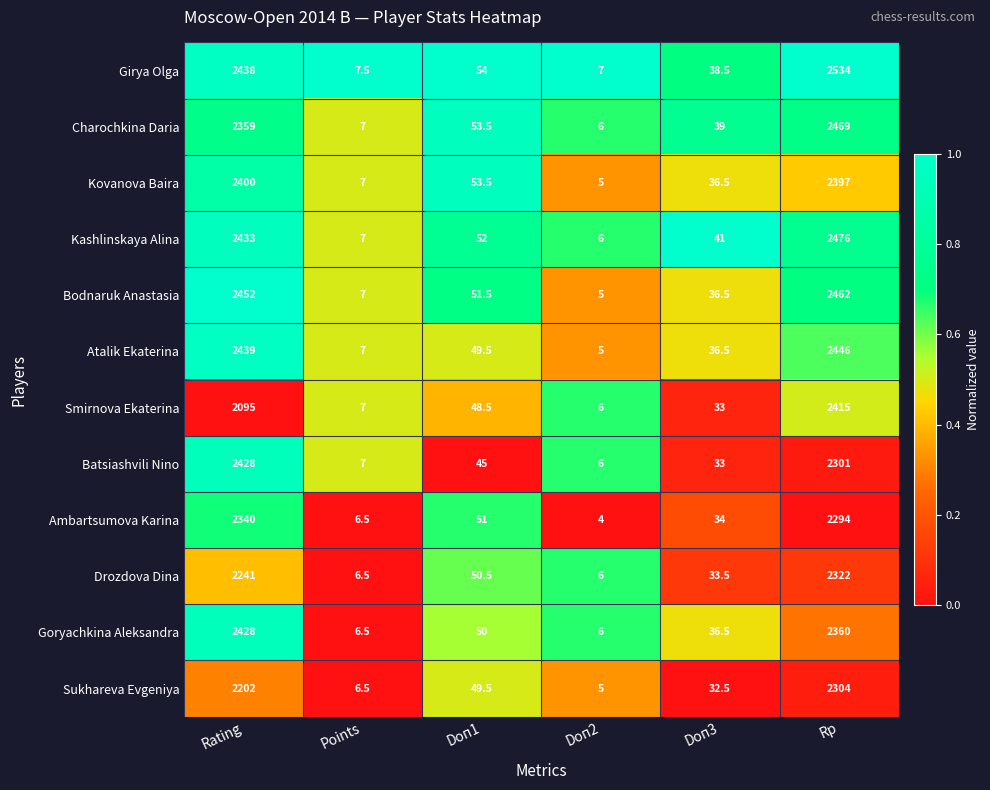

What is the total value across all series at Rating?

28255.0